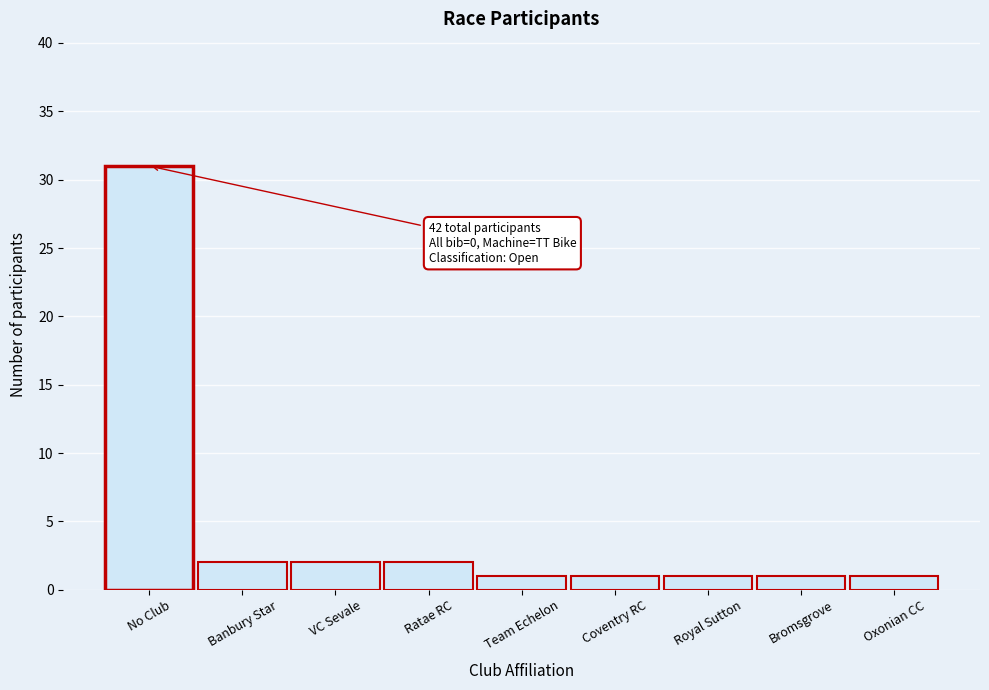

Reading right to left, transcribe all the data shown in this chart.

1	1	1	1	1	2	2	2	31